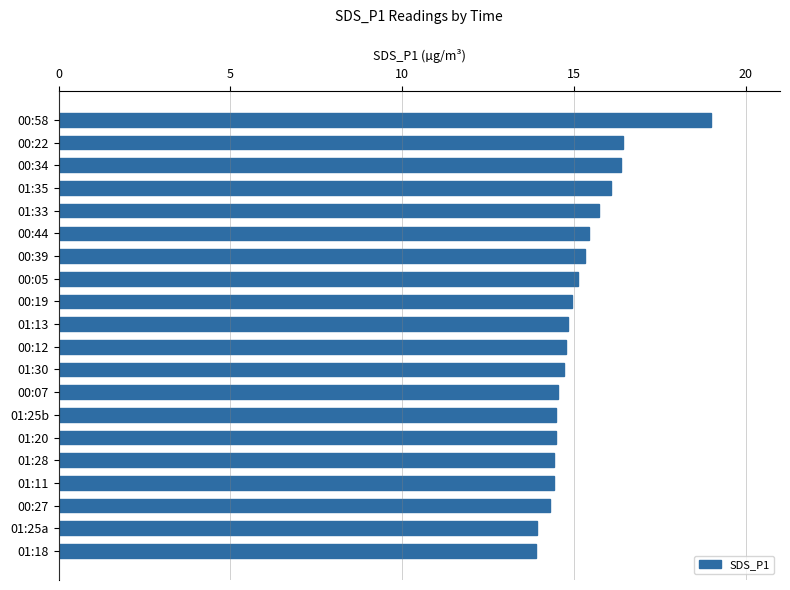

What position from the top is 00:22?

2